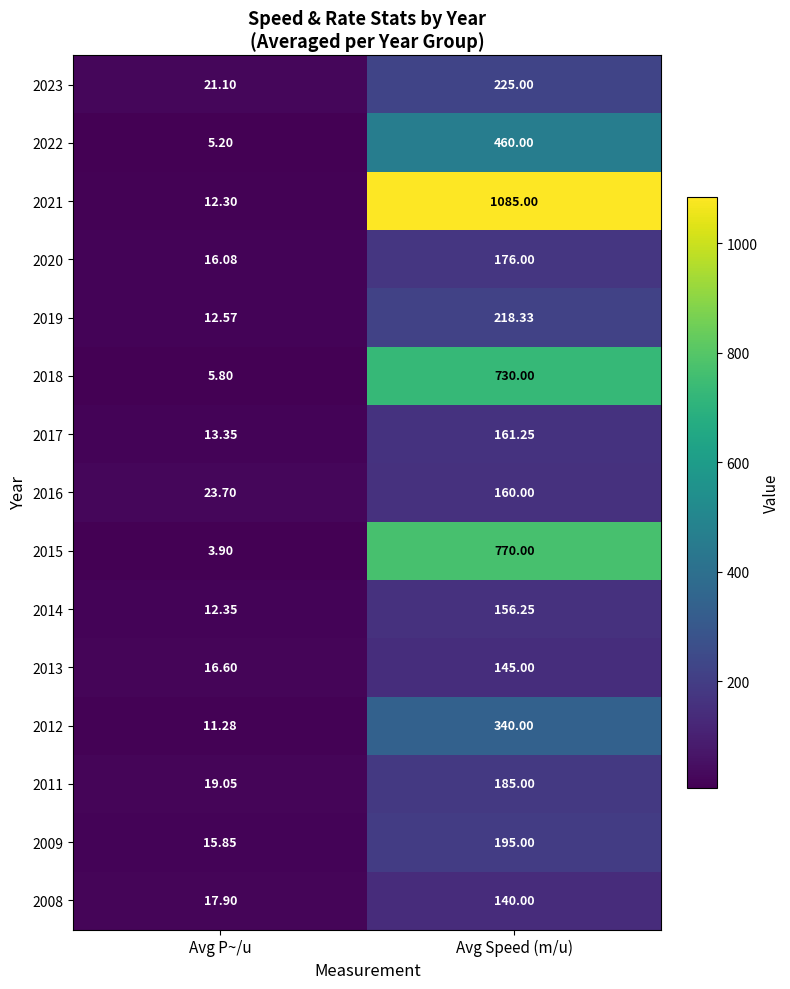

At which category is the sum across all series the highest?

Avg Speed (m/u)